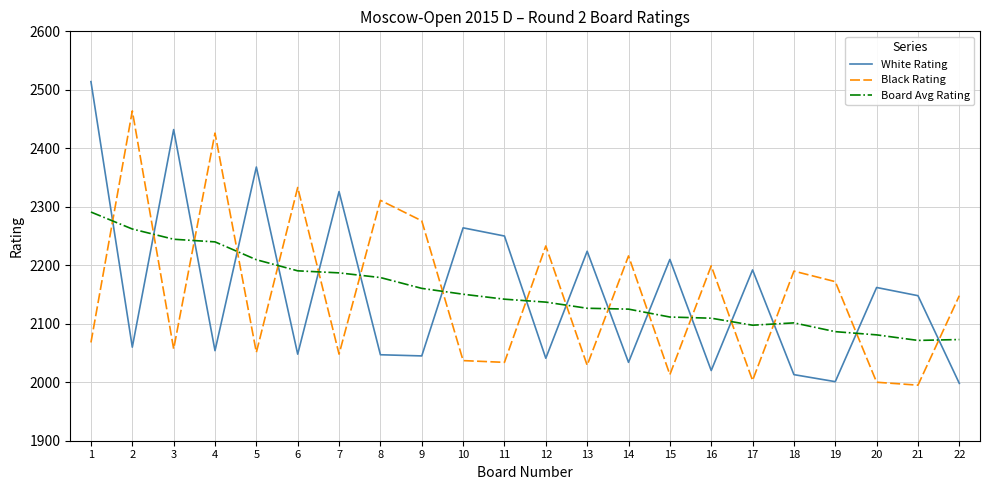

What is the difference between the Board Avg Rating values at 4 and 22?

167.0